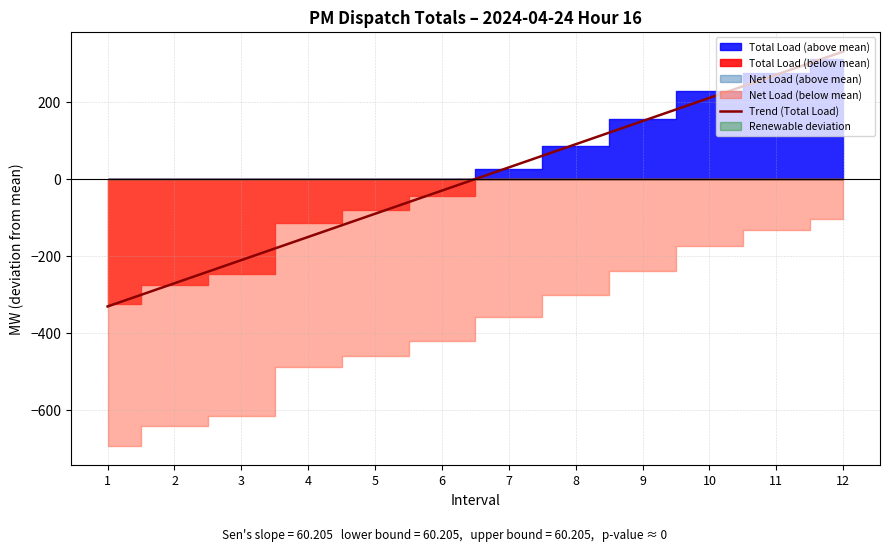

What is the change in value from 1 to 4?

+180.6